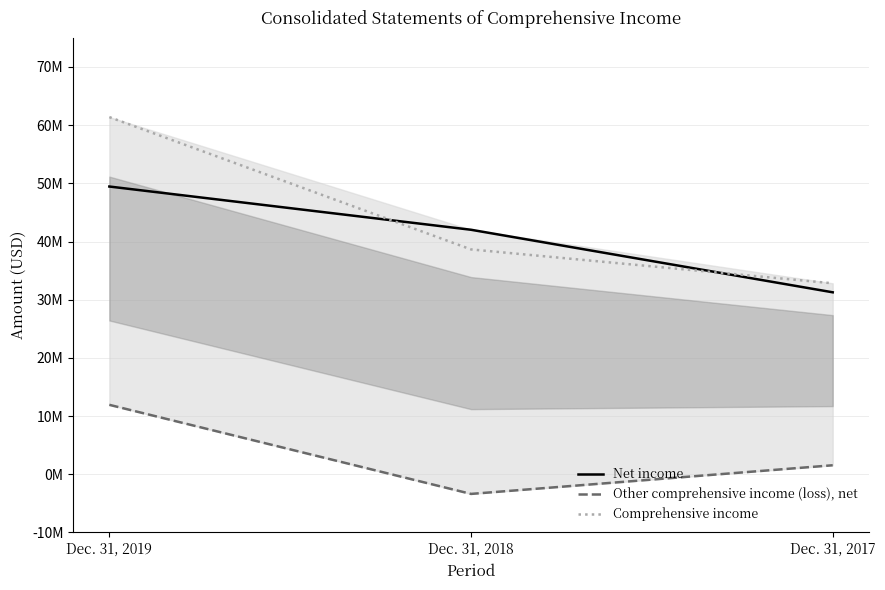

Which series has the widest spread of values?

Comprehensive income